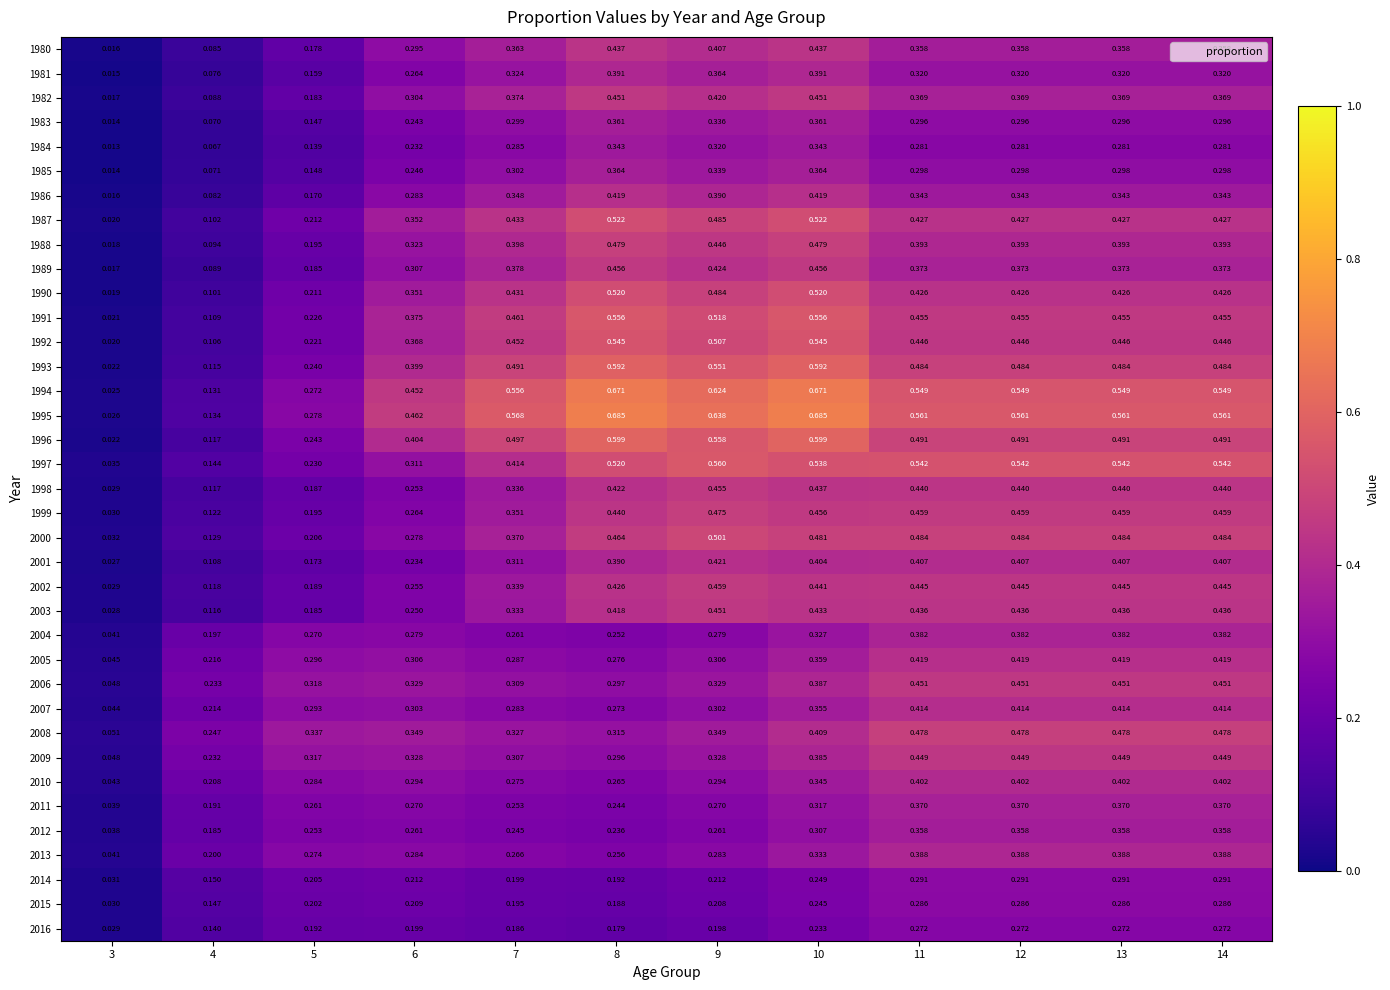

Is the value of 1987 at 6 greater than the value of 2016 at 8?

Yes